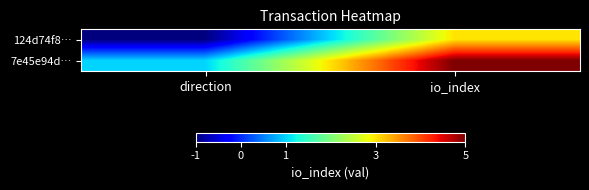

Reading left to right, extract all data points from this chart.

124d74f8…: direction=-1	io_index=3
7e45e94d…: direction=1	io_index=5